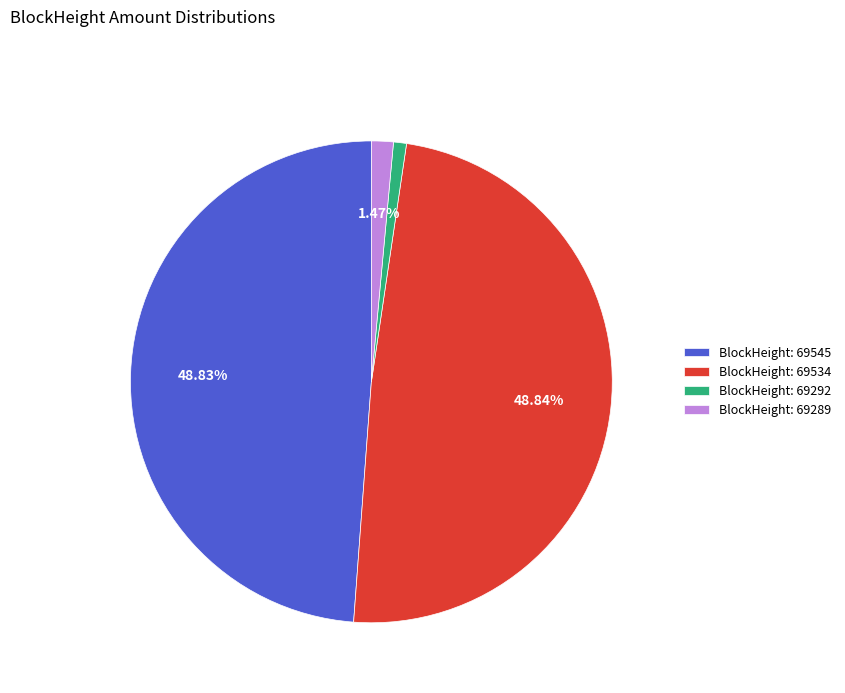

What is the smallest slice in the pie chart?

BlockHeight: 69292